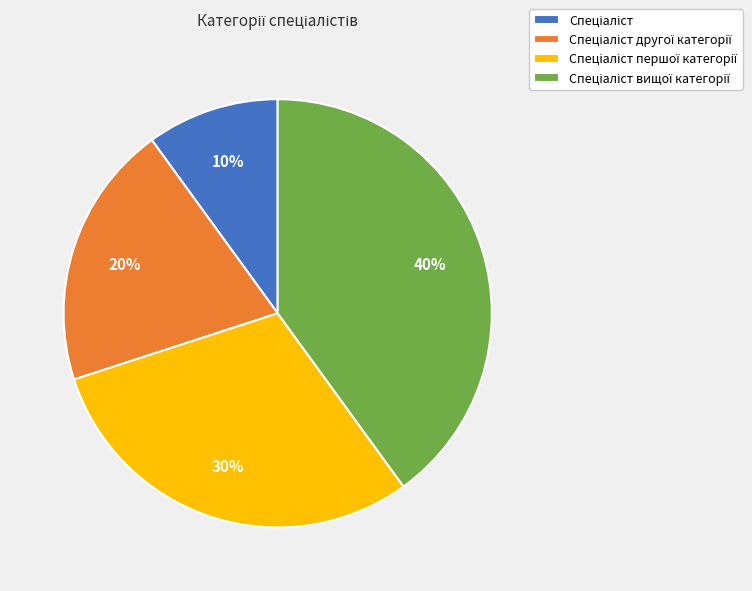

To the nearest percent, what is the difference between the largest and smallest slice percentages?

30%